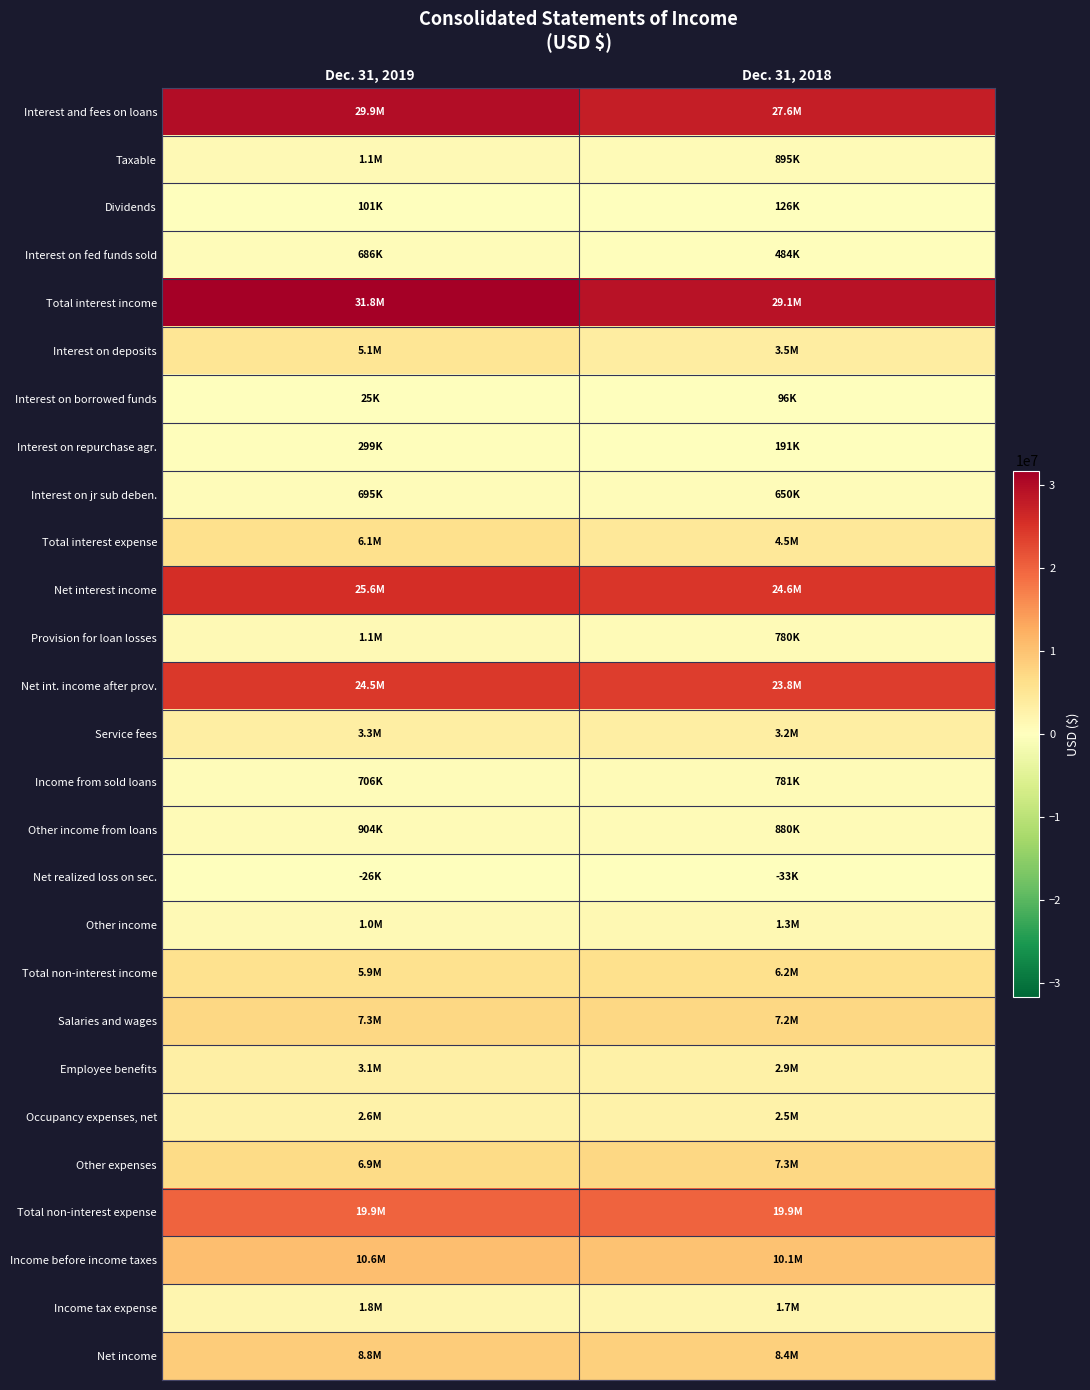

Reading left to right, list all the values displayed in this chart.

Interest and fees on loans: Dec. 31, 2019=29883352	Dec. 31, 2018=27609505
Taxable: Dec. 31, 2019=1089201	Dec. 31, 2018=895165
Dividends: Dec. 31, 2019=100609	Dec. 31, 2018=125973
Interest on fed funds sold: Dec. 31, 2019=685646	Dec. 31, 2018=483960
Total interest income: Dec. 31, 2019=31758808	Dec. 31, 2018=29114603
Interest on deposits: Dec. 31, 2019=5124651	Dec. 31, 2018=3547798
Interest on borrowed funds: Dec. 31, 2019=24550	Dec. 31, 2018=95936
Interest on repurchase agr.: Dec. 31, 2019=299347	Dec. 31, 2018=190993
Interest on jr sub deben.: Dec. 31, 2019=694573	Dec. 31, 2018=650361
Total interest expense: Dec. 31, 2019=6143121	Dec. 31, 2018=4485088
Net interest income: Dec. 31, 2019=25615687	Dec. 31, 2018=24629515
Provision for loan losses: Dec. 31, 2019=1066167	Dec. 31, 2018=780000
Net int. income after prov.: Dec. 31, 2019=24549520	Dec. 31, 2018=23849515
Service fees: Dec. 31, 2019=3313833	Dec. 31, 2018=3238954
Income from sold loans: Dec. 31, 2019=706306	Dec. 31, 2018=780622
Other income from loans: Dec. 31, 2019=904156	Dec. 31, 2018=879887
Net realized loss on sec.: Dec. 31, 2019=-26490	Dec. 31, 2018=-32718
Other income: Dec. 31, 2019=1048261	Dec. 31, 2018=1314563
Total non-interest income: Dec. 31, 2019=5946066	Dec. 31, 2018=6181308
Salaries and wages: Dec. 31, 2019=7271722	Dec. 31, 2018=7203001
Employee benefits: Dec. 31, 2019=3118631	Dec. 31, 2018=2880048
Occupancy expenses, net: Dec. 31, 2019=2605995	Dec. 31, 2018=2545959
Other expenses: Dec. 31, 2019=6884932	Dec. 31, 2018=7266018
Total non-interest expense: Dec. 31, 2019=19881280	Dec. 31, 2018=19895026
Income before income taxes: Dec. 31, 2019=10614306	Dec. 31, 2018=10135797
Income tax expense: Dec. 31, 2019=1789860	Dec. 31, 2018=1738265
Net income: Dec. 31, 2019=8824446	Dec. 31, 2018=8397532